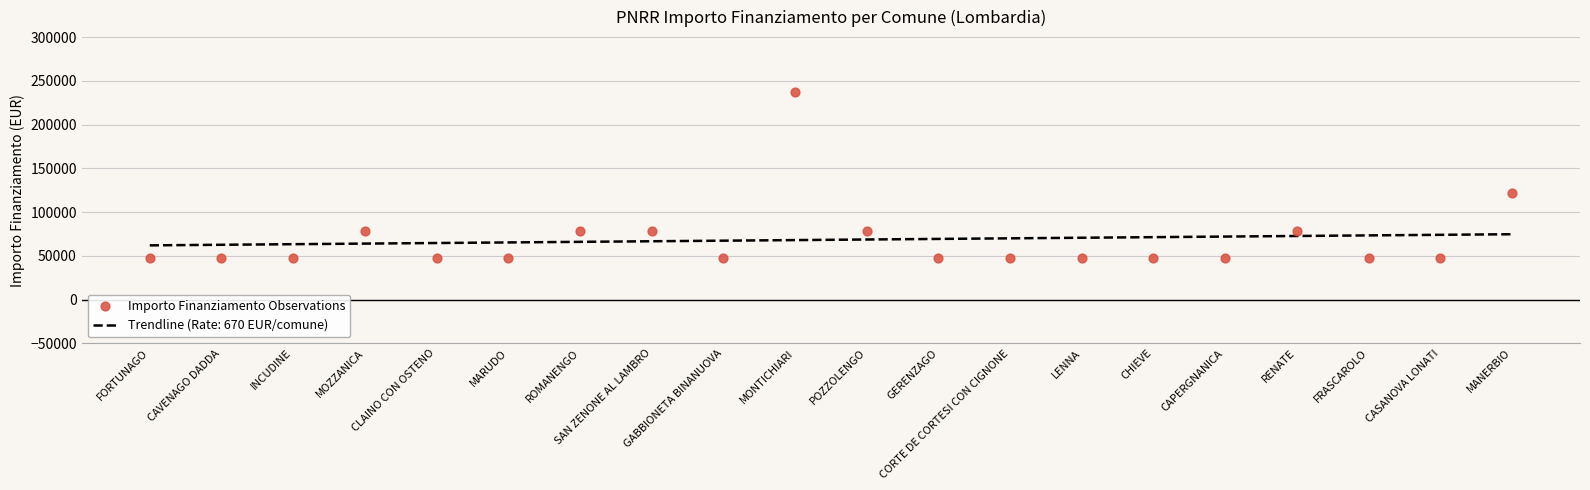

Between GERENZAGO and CASANOVA LONATI, which is larger?

GERENZAGO